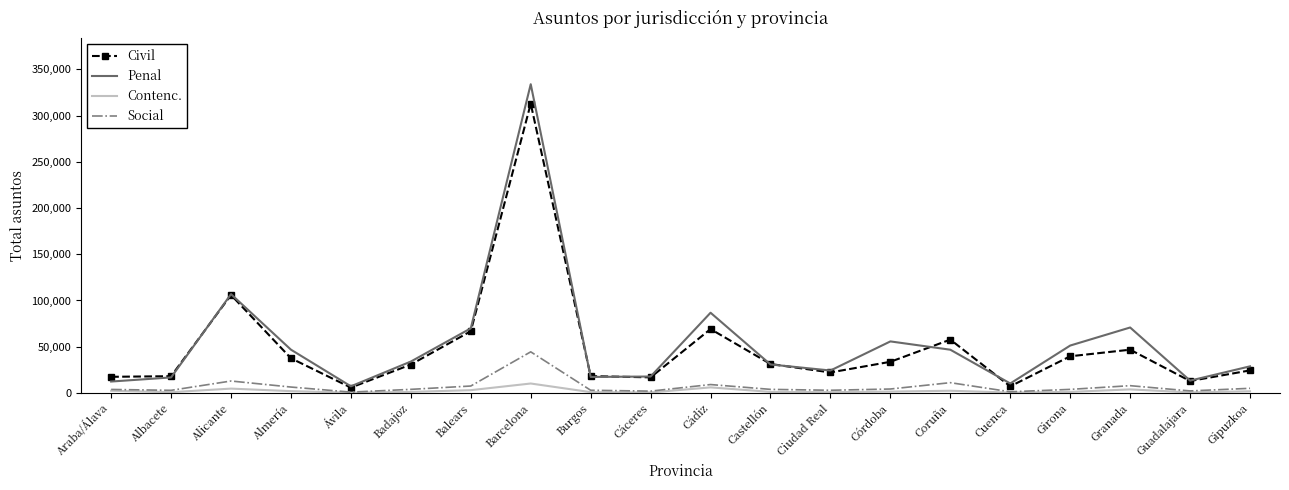

Rank the series by their maximum value, from lowest to highest.

Contenc., Social, Civil, Penal